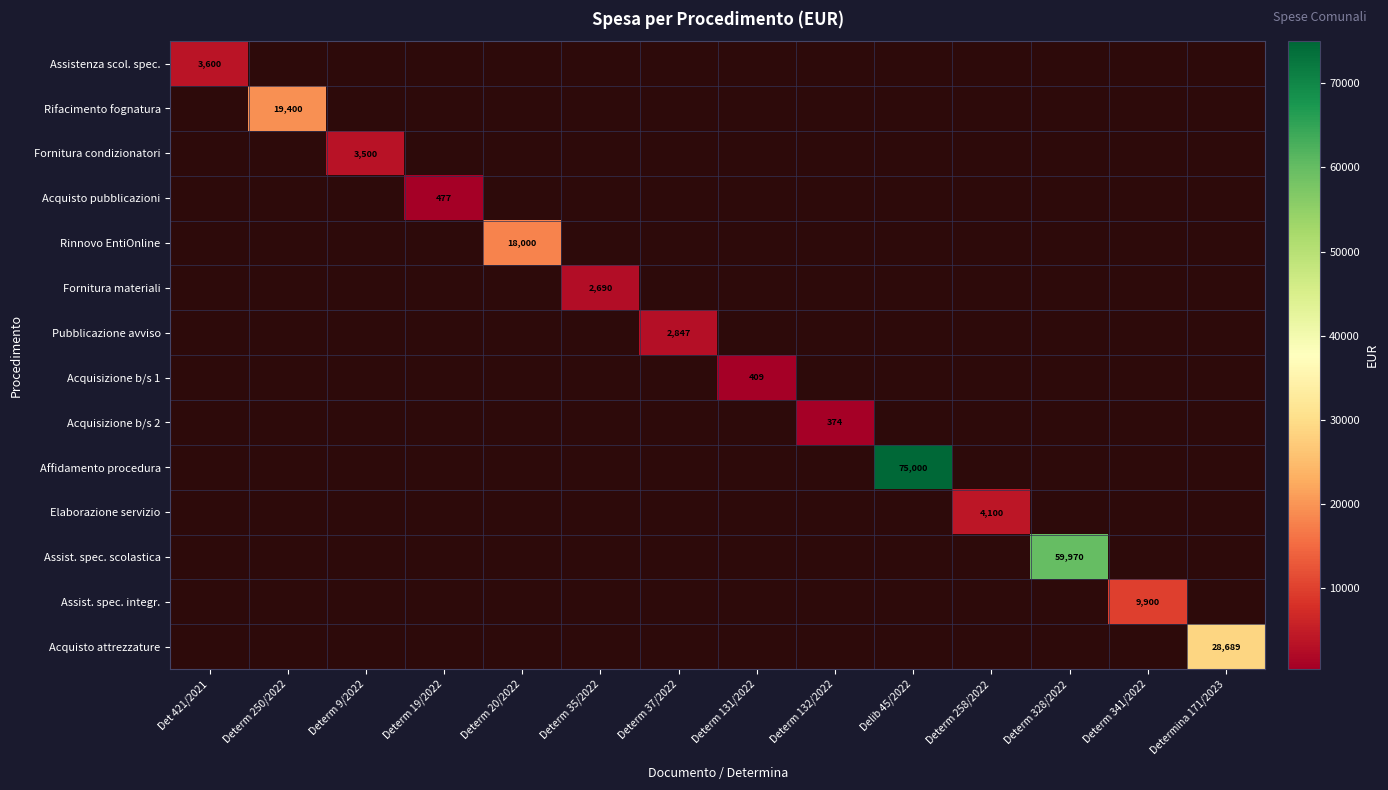

Between Determ 9/2022 and Determ 20/2022, which series saw the biggest shift?

Rinnovo EntiOnline